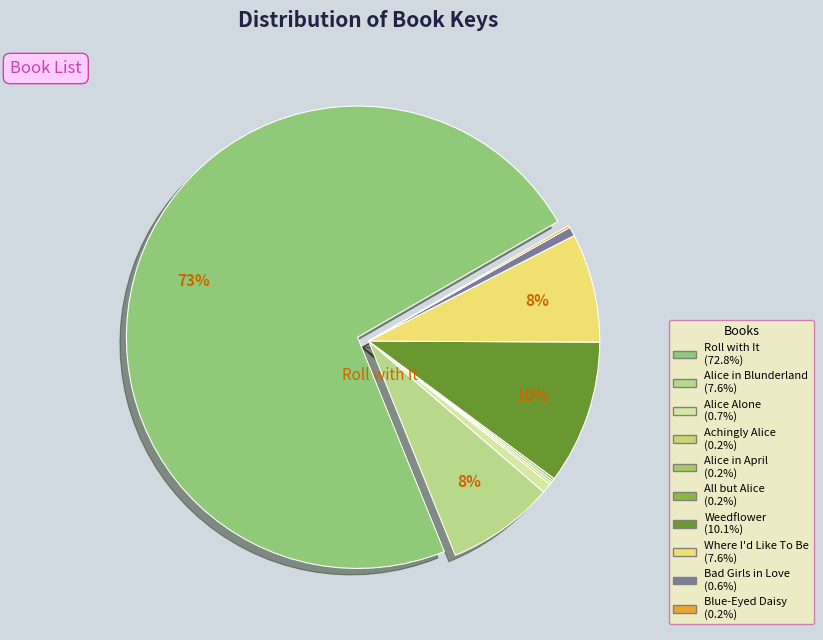

Does any single category account for the majority?

Yes